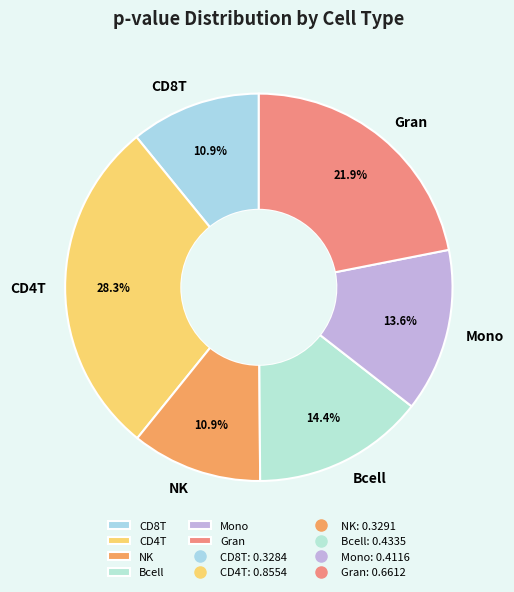

Is it true that Mono is 2% of the pie?

False